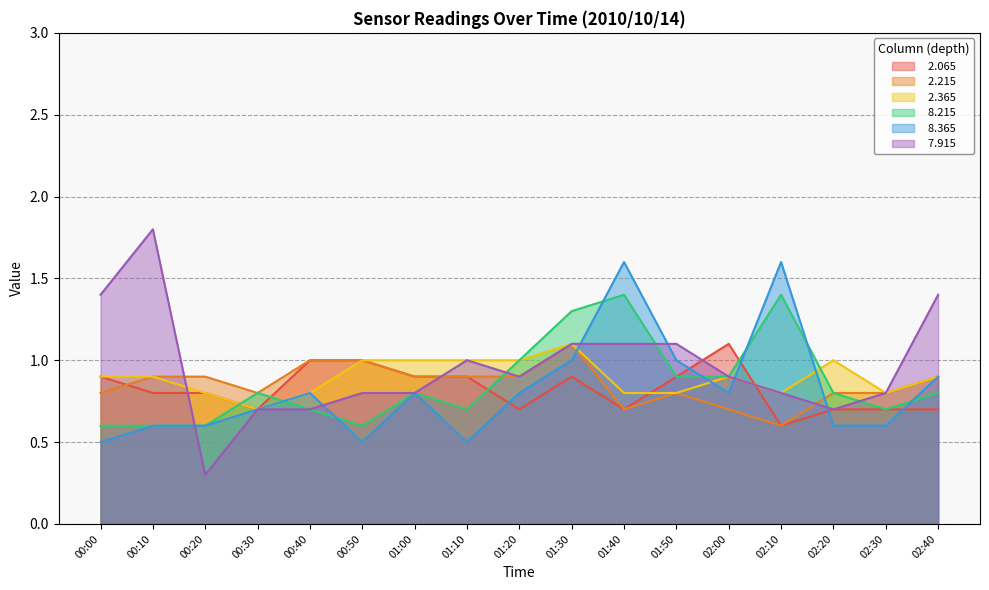

What value does the   8.215 series have at 01:50?

0.9